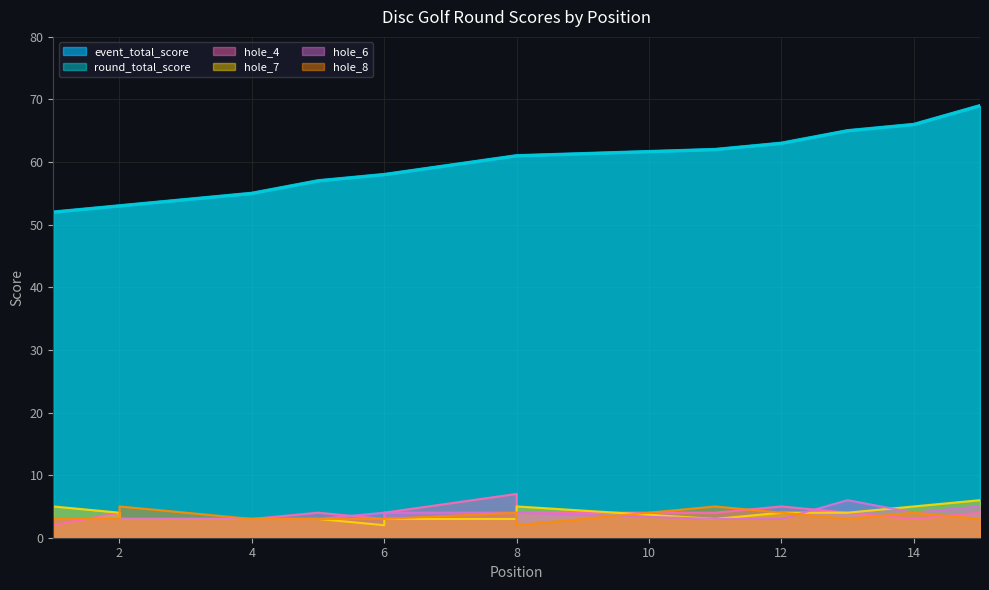

At which label does hole_8 reach its peak?

2